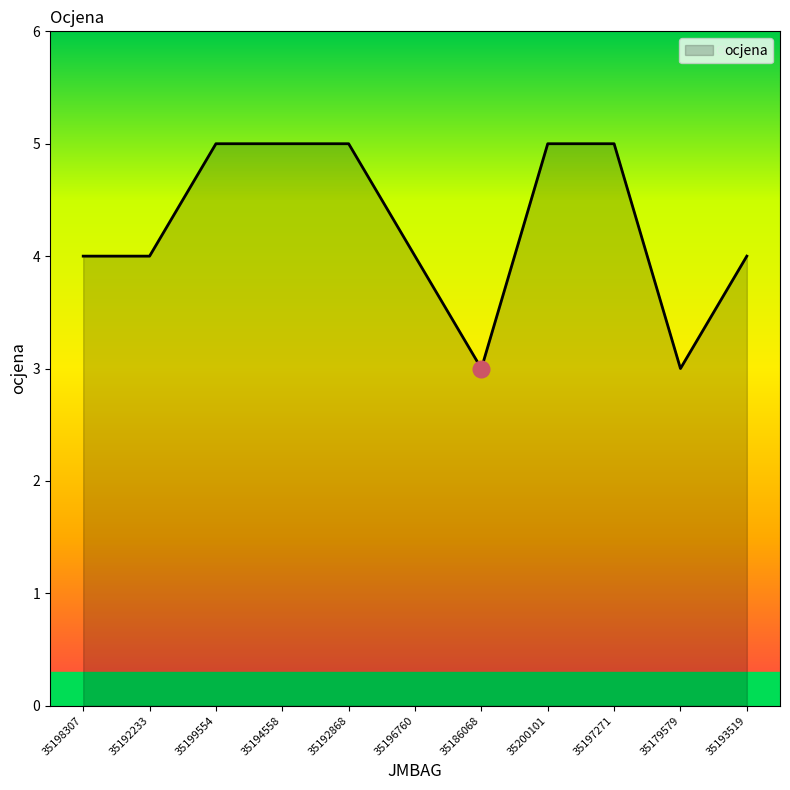

What position from the right is 35197271?

3